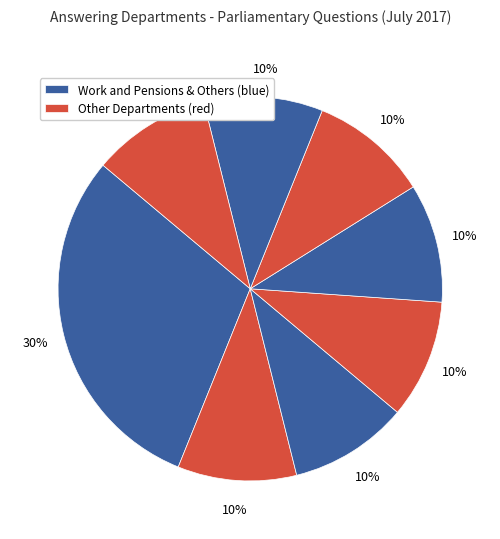

To the nearest percent, what is the average slice percentage?

12%